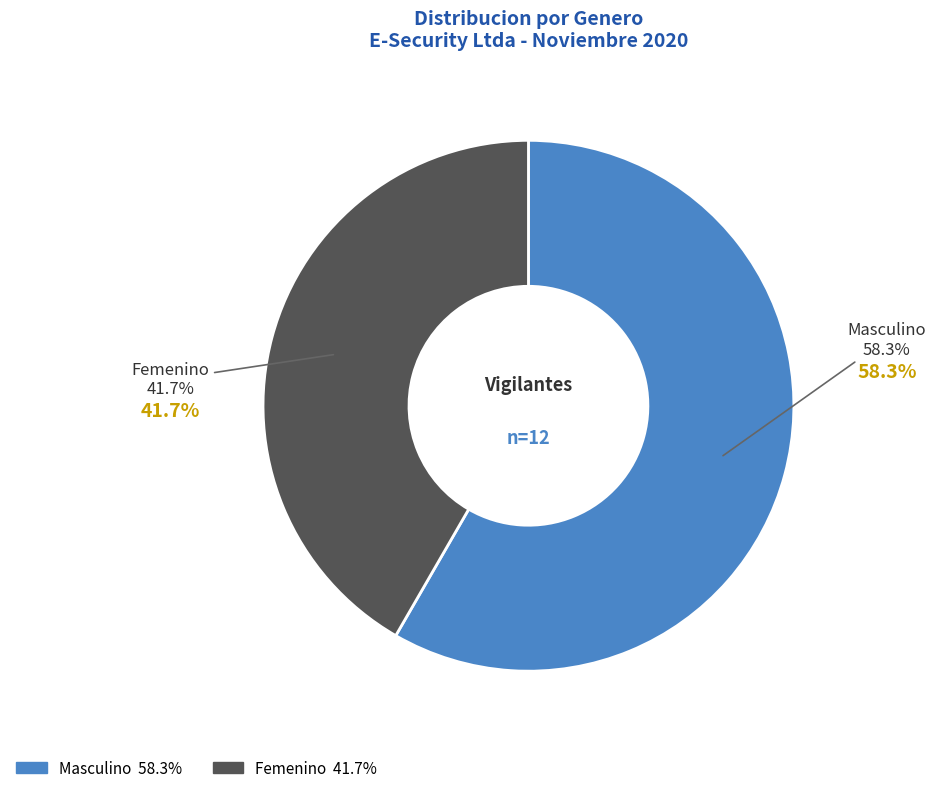

Combined, do Masculino and Femenino account for over 50%?

Yes